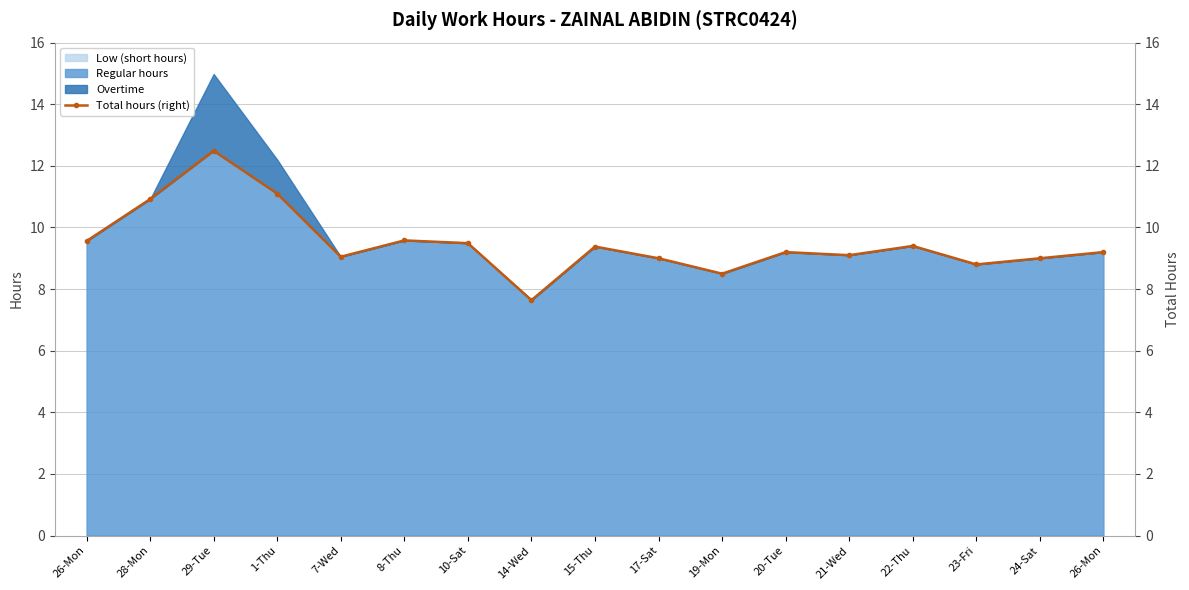

What is the label of the 9th point from the left?

15-Thu